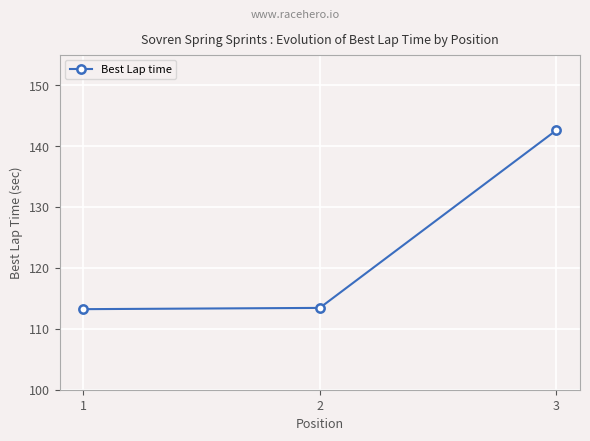

What is the change in value from 1 to 3?

+29.4